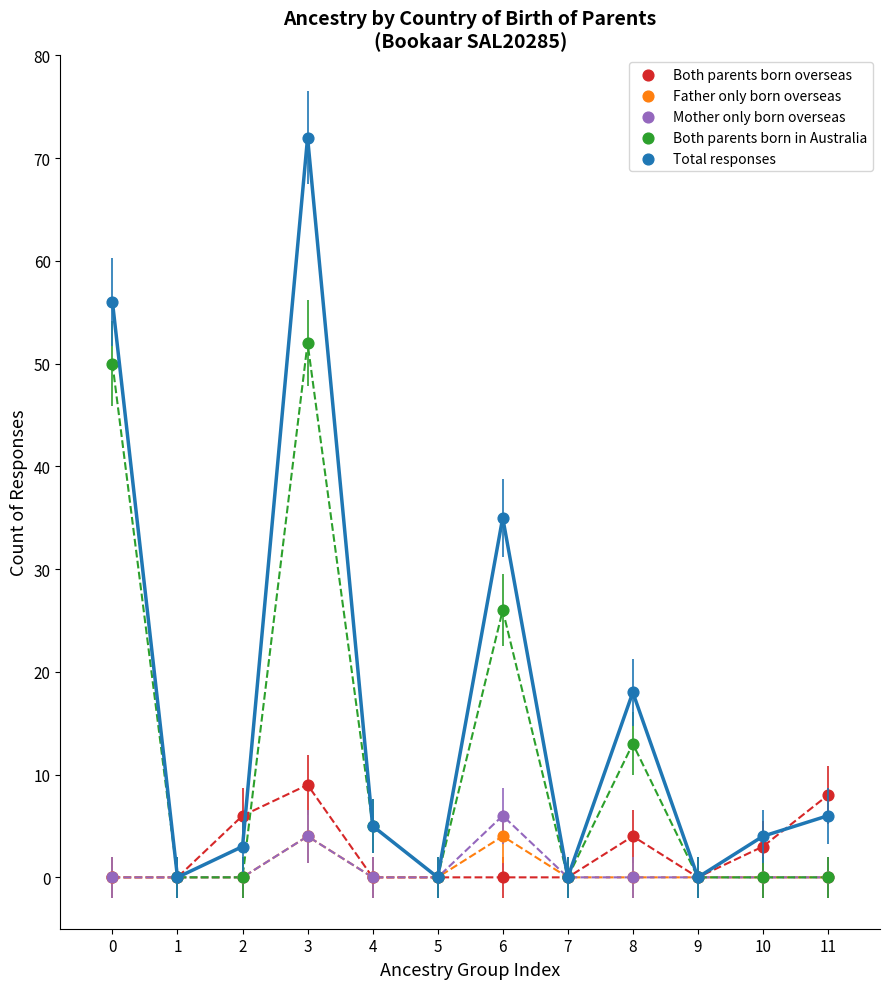

Across all series, what Y value is closest to 36?

35